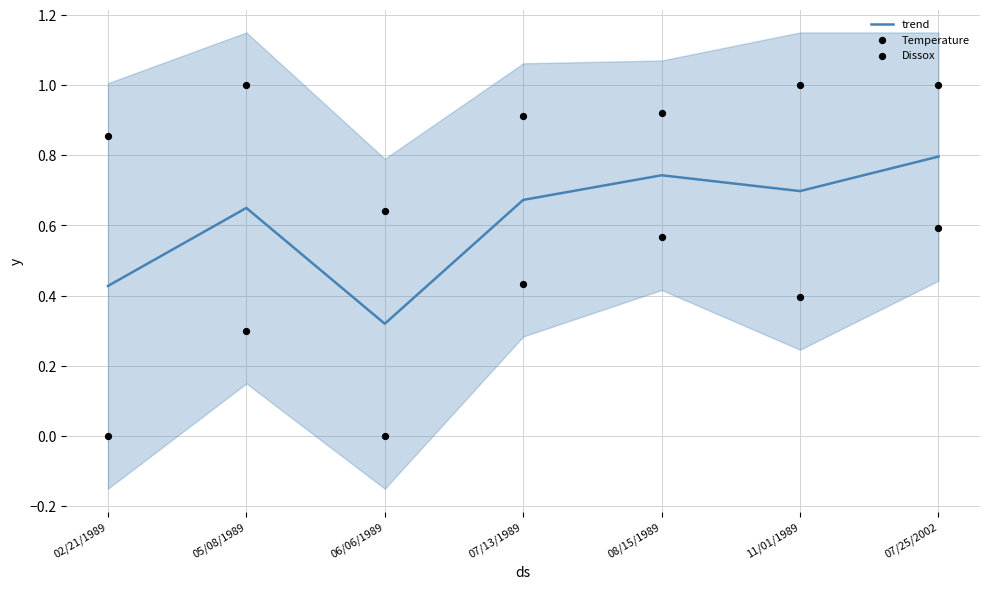

Which series has the largest Y range (max minus min)?

Temperature